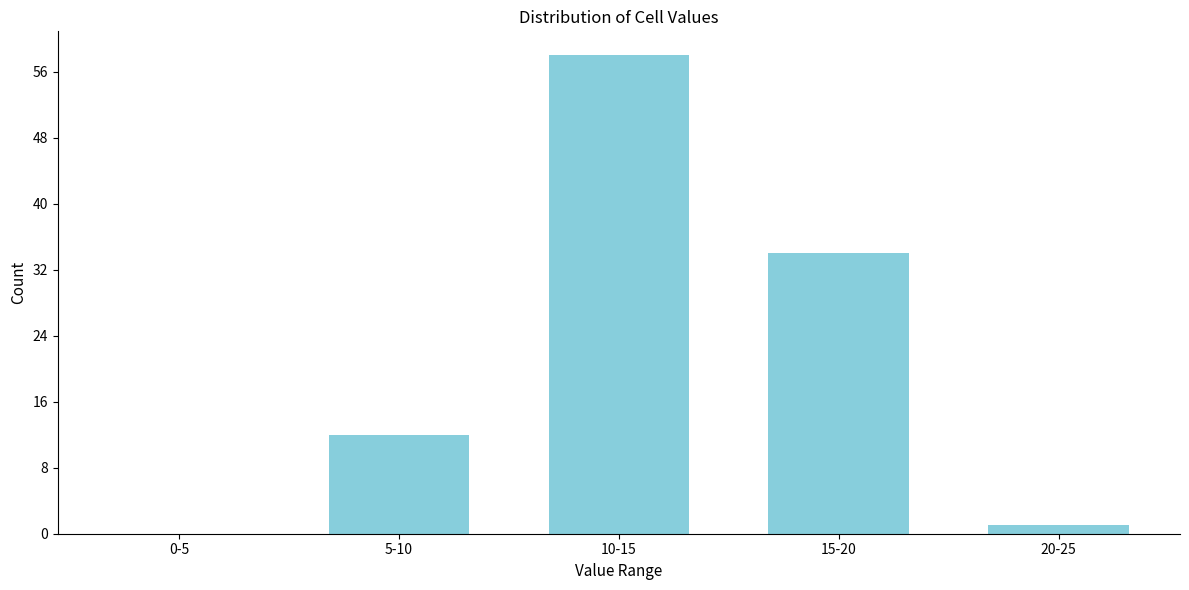

Reading left to right, list all the values displayed in this chart.

0-5=0	5-10=12	10-15=58	15-20=34	20-25=1